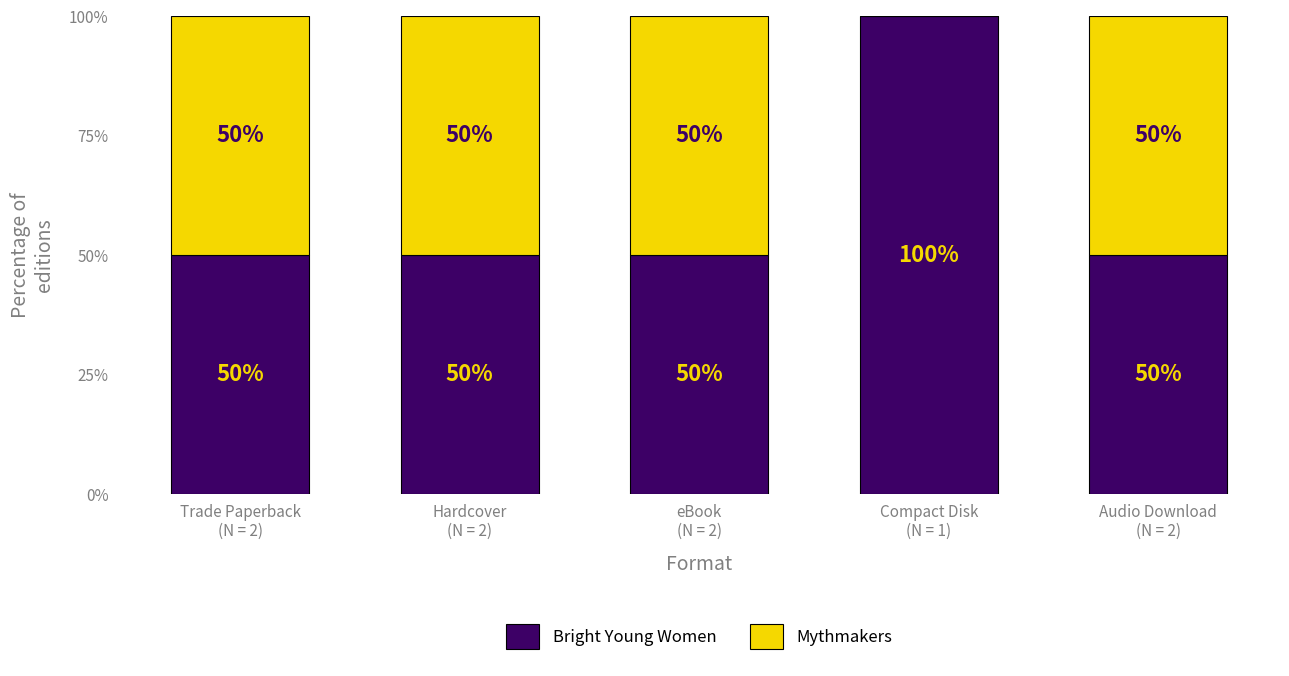

What is the sum of all Bright Young Women values?

300